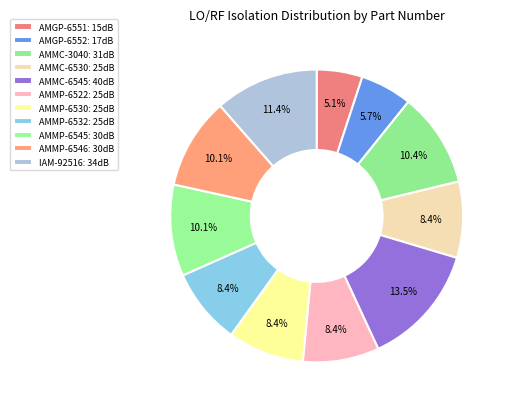

Which slice is the smallest?

AMGP-6551